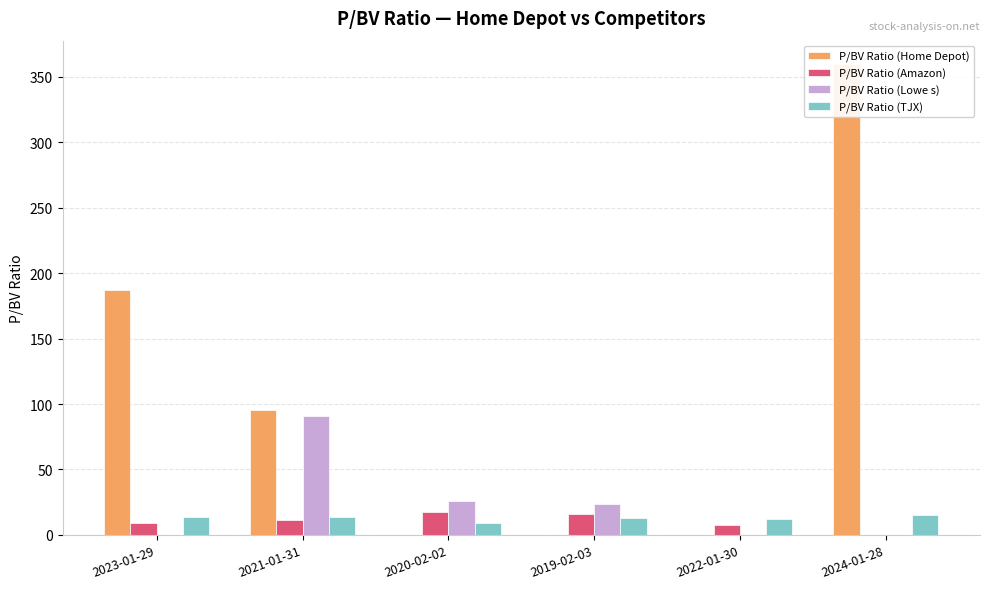

What are all the series names shown in the legend?

P/BV Ratio (Home Depot), P/BV Ratio (Amazon), P/BV Ratio (Lowe s), P/BV Ratio (TJX)